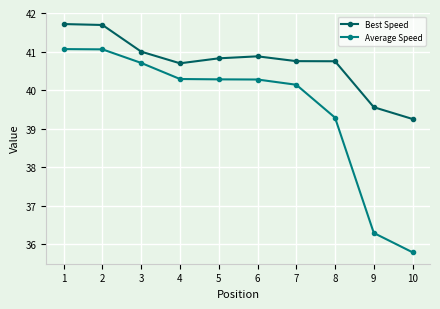

Rank the series by their average value, from lowest to highest.

Average Speed, Best Speed